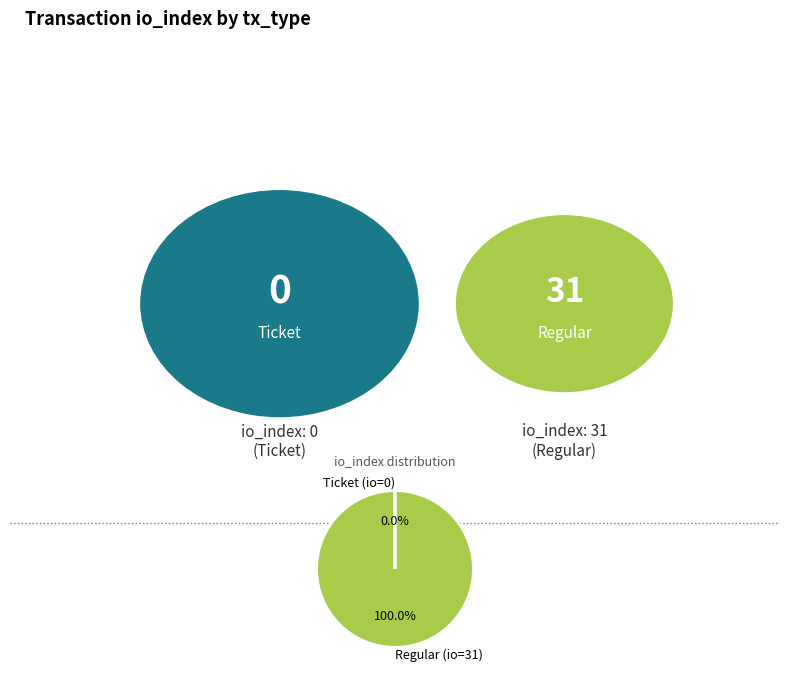

Is there a majority slice in this chart?

Yes